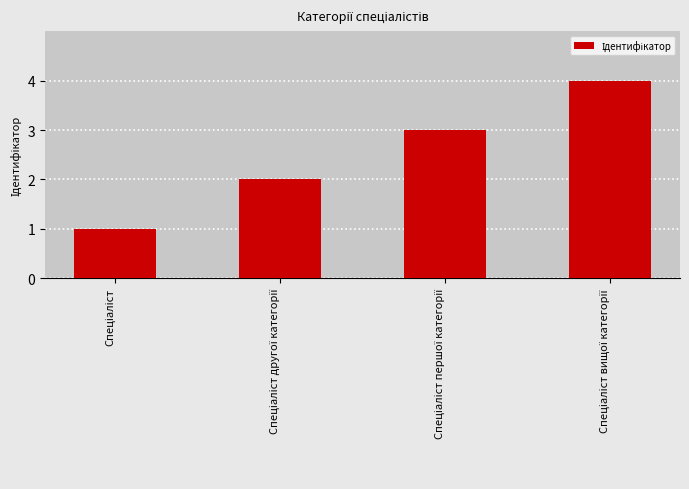

What is the difference between the maximum and minimum values?

3